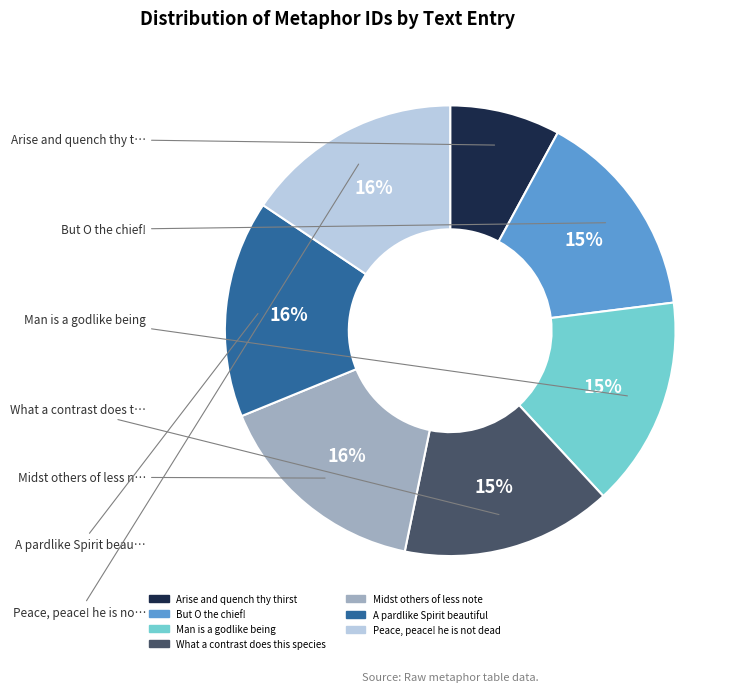

Do Midst others of less note and What a contrast does this species together represent more than half of the pie?

No